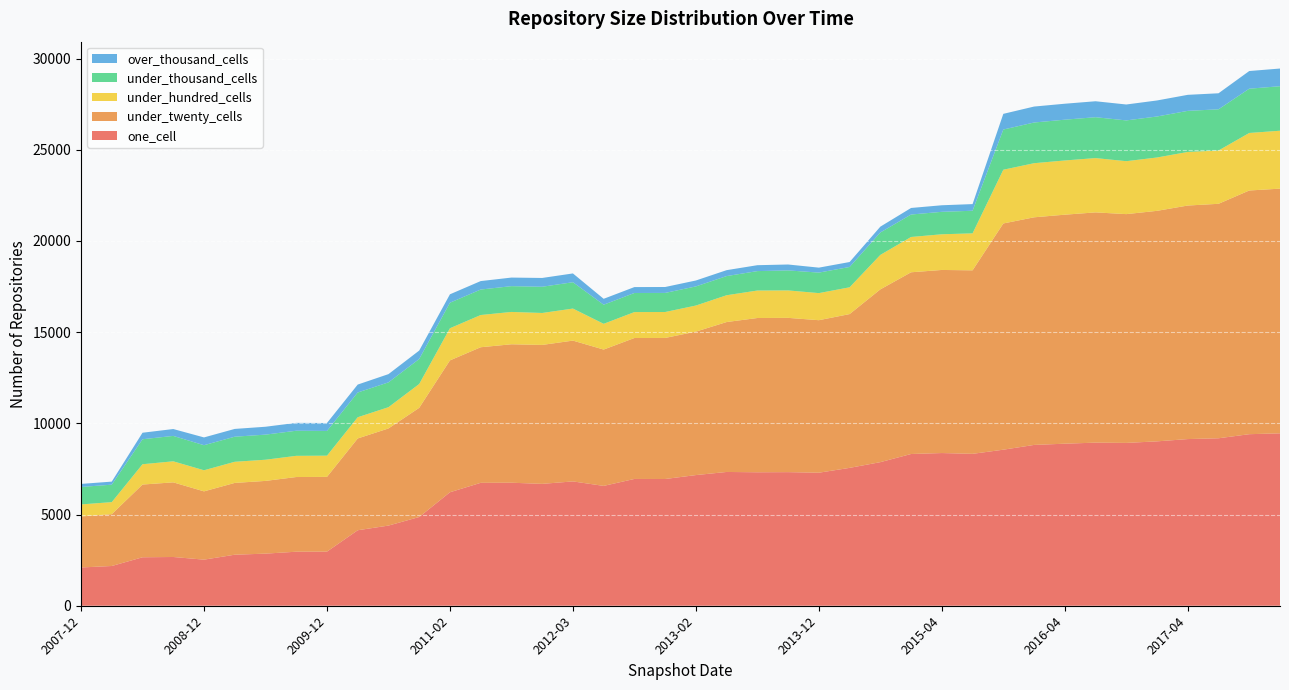

Reading left to right, list all the values displayed in this chart.

one_cell: 2007-12=2098	2008-04=2179	2008-06=2657	2008-10=2673	2008-12=2527	2009-04=2798	2009-06=2857	2009-09=2962	2009-12=2967	2010-04=4139	2010-07=4395	2010-11=4865	2011-02=6222	2011-06=6739	2011-09=6745	2012-01=6682	2012-03=6817	2012-07=6571	2012-10=6952	2012-12=6949	2013-02=7164	2013-05=7335	2013-07=7318	2013-09=7325	2013-12=7294	2014-03=7559	2014-09=7873	2015-01=8320	2015-04=8372	2015-07=8329	2015-10=8556	2016-01=8817	2016-04=8885	2016-07=8943	2016-10=8928	2016-12=9013	2017-04=9138	2017-07=9182	2017-10=9406	2017-12=9453
under_twenty_cells: 2007-12=2797	2008-04=2842	2008-06=3988	2008-10=4092	2008-12=3744	2009-04=3936	2009-06=3987	2009-09=4095	2009-12=4098	2010-04=5033	2010-07=5325	2010-11=5986	2011-02=7230	2011-06=7434	2011-09=7591	2012-01=7618	2012-03=7720	2012-07=7475	2012-10=7727	2012-12=7734	2013-02=7866	2013-05=8220	2013-07=8458	2013-09=8459	2013-12=8362	2014-03=8432	2014-09=9473	2015-01=9963	2015-04=10039	2015-07=10061	2015-10=12404	2016-01=12480	2016-04=12556	2016-07=12624	2016-10=12544	2016-12=12639	2017-04=12805	2017-07=12856	2017-10=13362	2017-12=13416
under_hundred_cells: 2007-12=660	2008-04=660	2008-06=1114	2008-10=1154	2008-12=1157	2009-04=1159	2009-06=1162	2009-09=1162	2009-12=1163	2010-04=1163	2010-07=1166	2010-11=1307	2011-02=1763	2011-06=1767	2011-09=1773	2012-01=1752	2012-03=1757	2012-07=1412	2012-10=1422	2012-12=1422	2013-02=1430	2013-05=1470	2013-07=1507	2013-09=1505	2013-12=1485	2014-03=1469	2014-09=1890	2015-01=1936	2015-04=1956	2015-07=2028	2015-10=2946	2016-01=2967	2016-04=2973	2016-07=2978	2016-10=2903	2016-12=2925	2017-04=2938	2017-07=2923	2017-10=3154	2017-12=3176
under_thousand_cells: 2007-12=957	2008-04=957	2008-06=1369	2008-10=1393	2008-12=1374	2009-04=1375	2009-06=1376	2009-09=1376	2009-12=1357	2010-04=1357	2010-07=1361	2010-11=1371	2011-02=1399	2011-06=1397	2011-09=1414	2012-01=1438	2012-03=1444	2012-07=1047	2012-10=1047	2012-12=1047	2013-02=1048	2013-05=1050	2013-07=1065	2013-09=1097	2013-12=1125	2014-03=1114	2014-09=1229	2015-01=1231	2015-04=1231	2015-07=1239	2015-10=2204	2016-01=2231	2016-04=2236	2016-07=2241	2016-10=2235	2016-12=2248	2017-04=2253	2017-07=2258	2017-10=2427	2017-12=2440
over_thousand_cells: 2007-12=168	2008-04=168	2008-06=358	2008-10=377	2008-12=427	2009-04=427	2009-06=432	2009-09=432	2009-12=435	2010-04=435	2010-07=452	2010-11=462	2011-02=462	2011-06=464	2011-09=470	2012-01=482	2012-03=482	2012-07=324	2012-10=324	2012-12=324	2013-02=325	2013-05=325	2013-07=324	2013-09=324	2013-12=272	2014-03=272	2014-09=320	2015-01=360	2015-04=360	2015-07=365	2015-10=860	2016-01=875	2016-04=875	2016-07=875	2016-10=873	2016-12=879	2017-04=879	2017-07=879	2017-10=969	2017-12=970